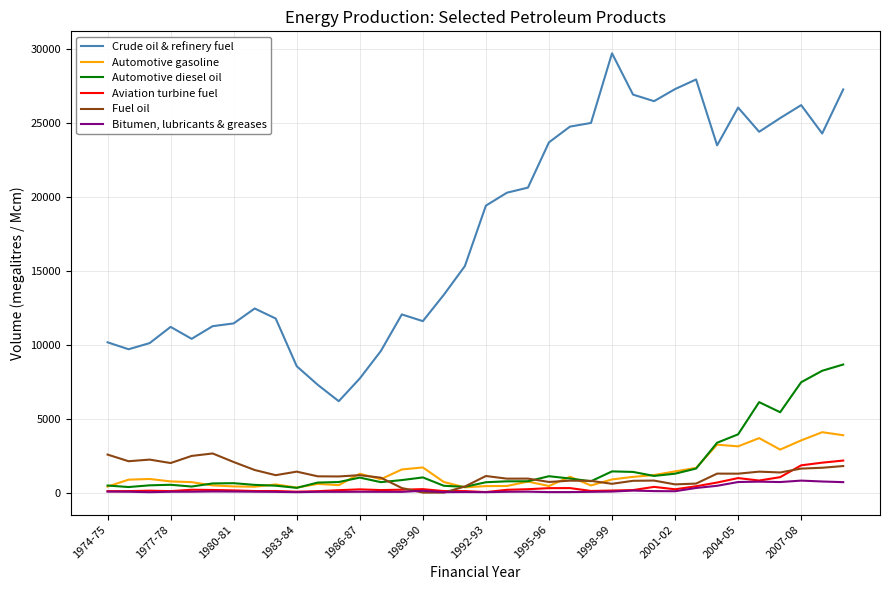

List the series in order of their peak value, highest first.

Crude oil & refinery fuel, Automotive diesel oil, Automotive gasoline, Fuel oil, Aviation turbine fuel, Bitumen, lubricants & greases